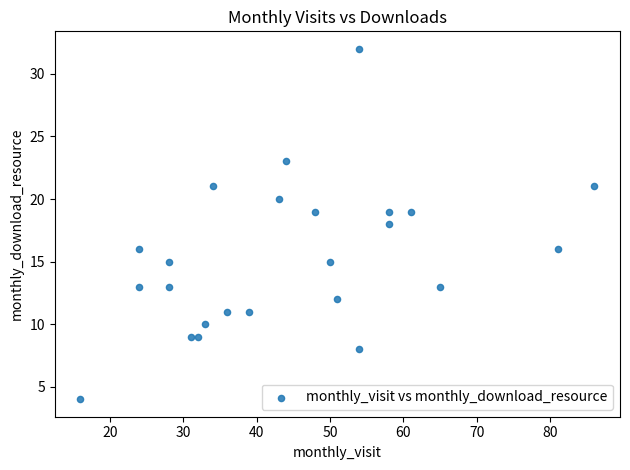

What is the range of Y values (max minus min)?

28